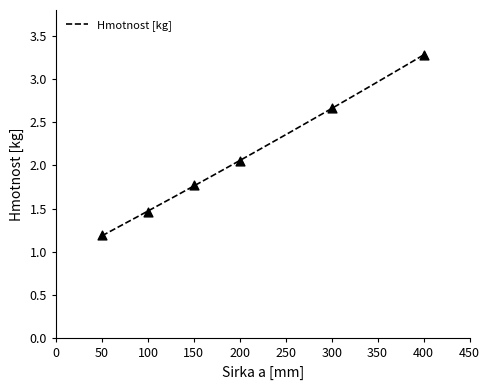

Between 100 and 150, which is larger?

150